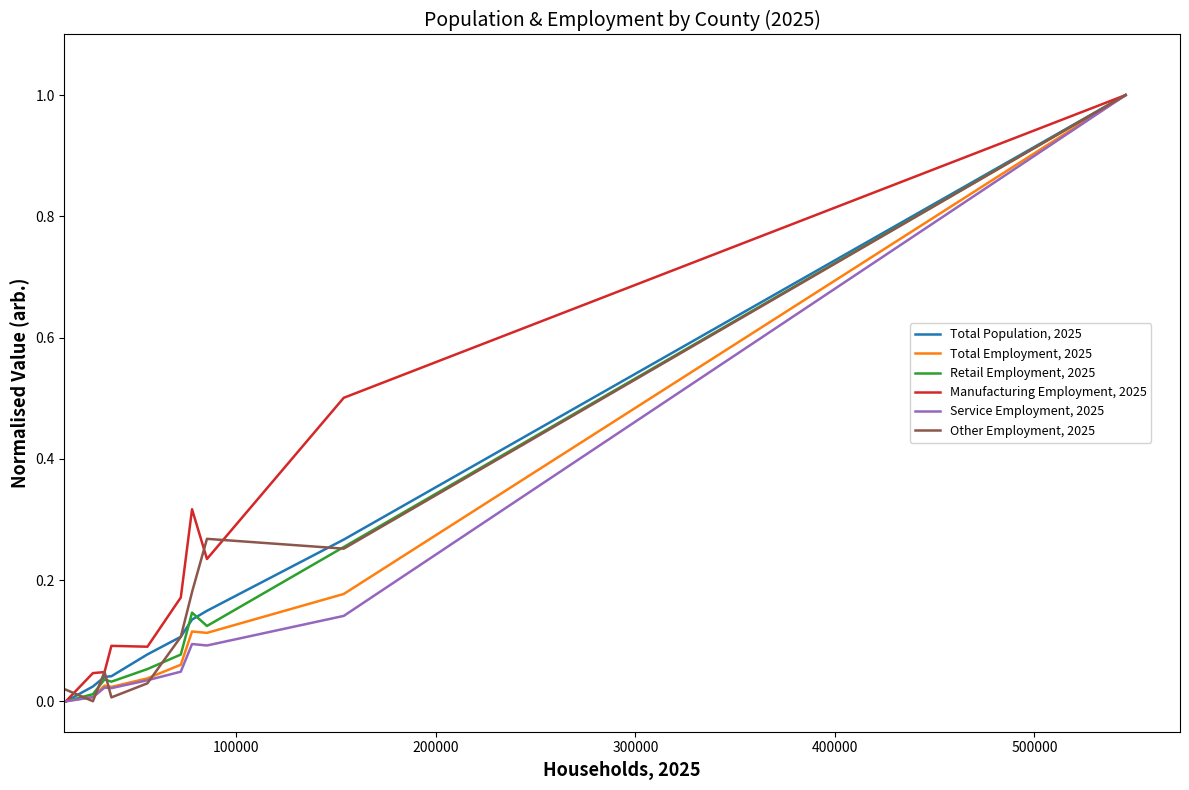

Which series has the largest total across all categories?

Manufacturing Employment, 2025